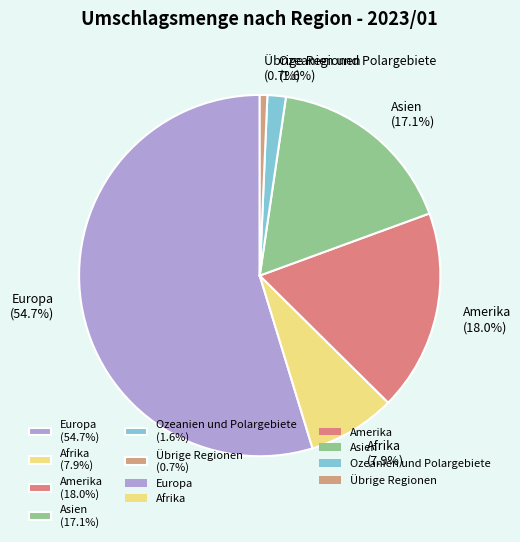

To the nearest percent, what is the average slice percentage?

17%